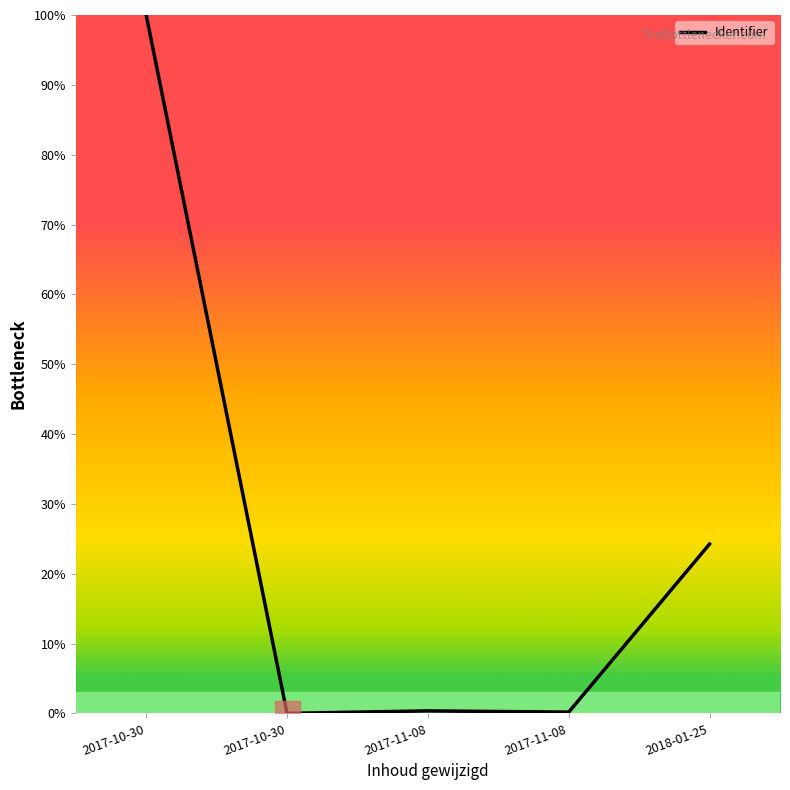

Reading left to right, list all the values displayed in this chart.

2017-10-30=100.0	2017-10-30=0.0	2017-11-08=0.4	2017-11-08=0.2	2018-01-25=24.2